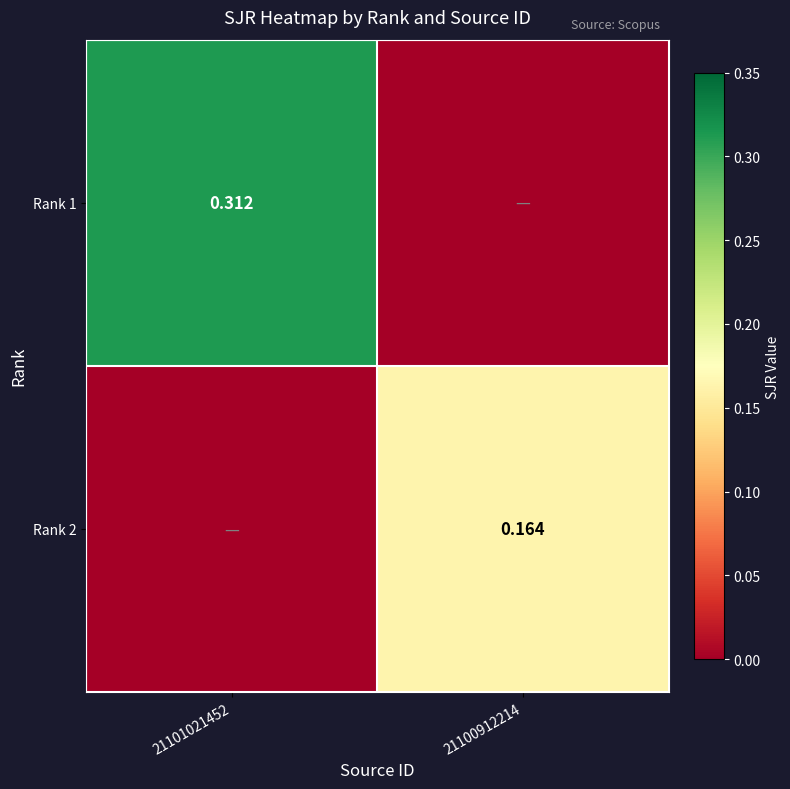

At which label does Rank 1 reach its peak?

21101021452